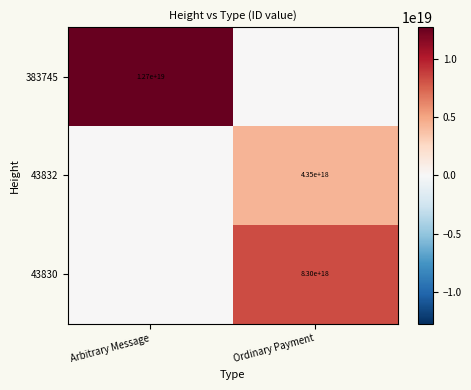

Is it true that 43832 equals 1270296563031053824 at Ordinary Payment?

False